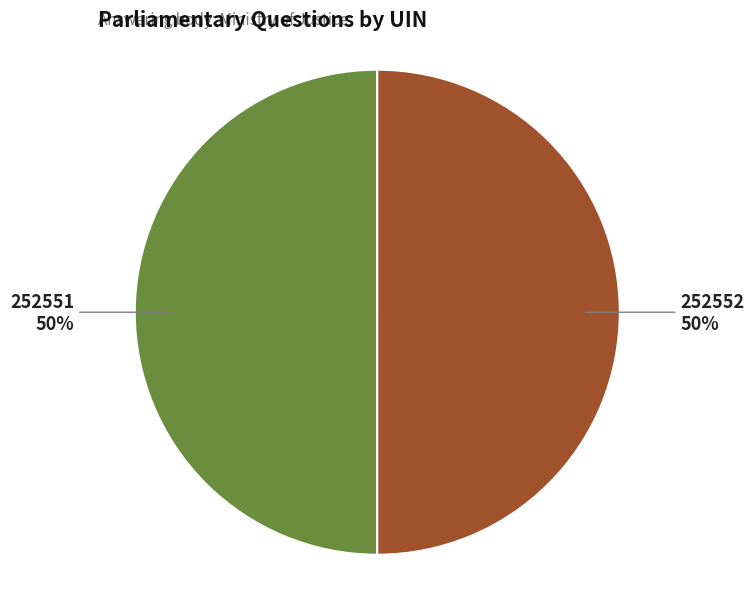

What is the ratio of the value at 252551 to the value at 252552?

1.0